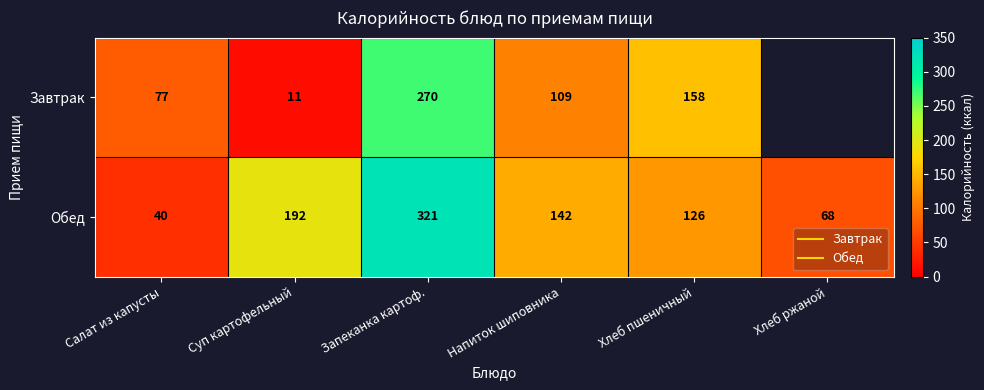

Is the value of Обед at Суп картофельный greater than the value of Завтрак at Салат из капусты?

Yes